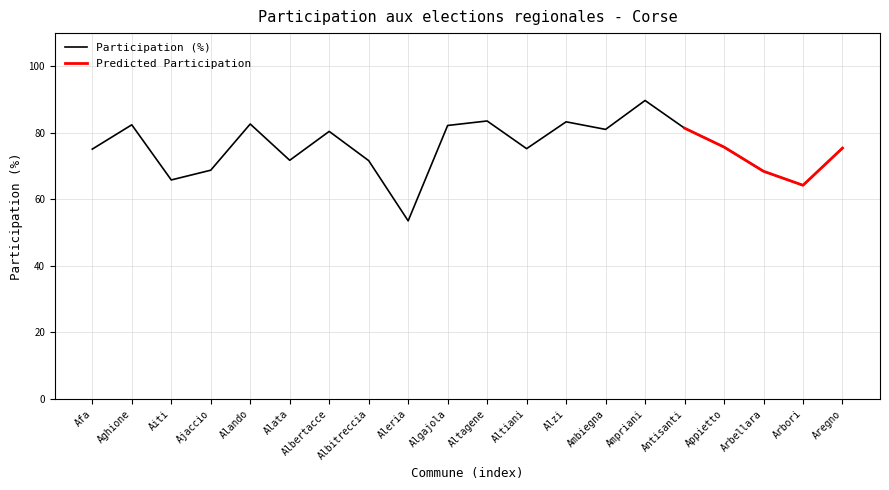

What is the difference between the values at Ambiegna and Alzi?

2.3